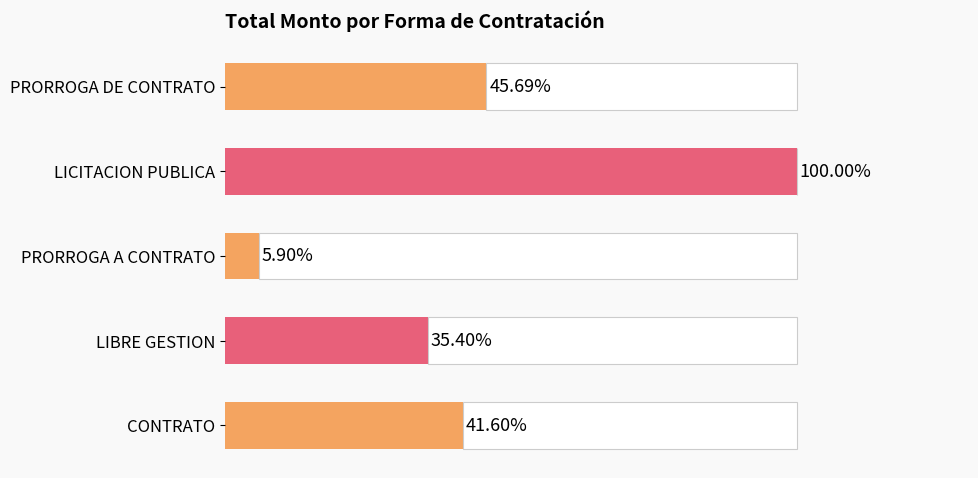

What is the value of the 3rd bar from the left?

5.9